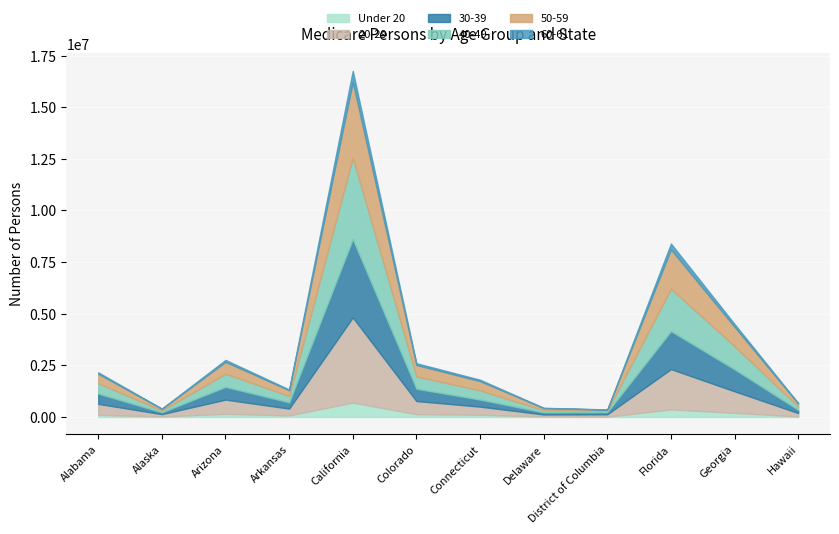

Rank the series at Connecticut from highest to lowest value.

50-59, 40-49, 20-29, 30-39, Under 20, 60-61